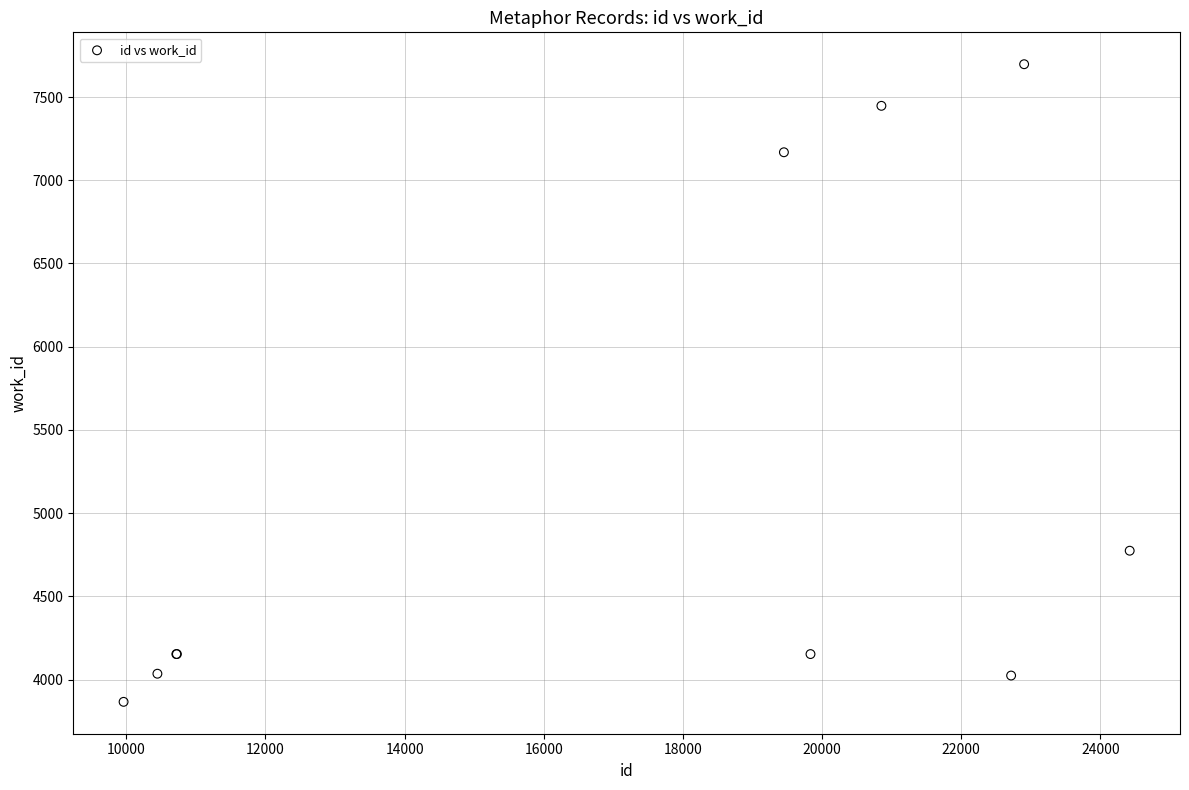

What Y value in the scatter plot is closest to 5781?

4774